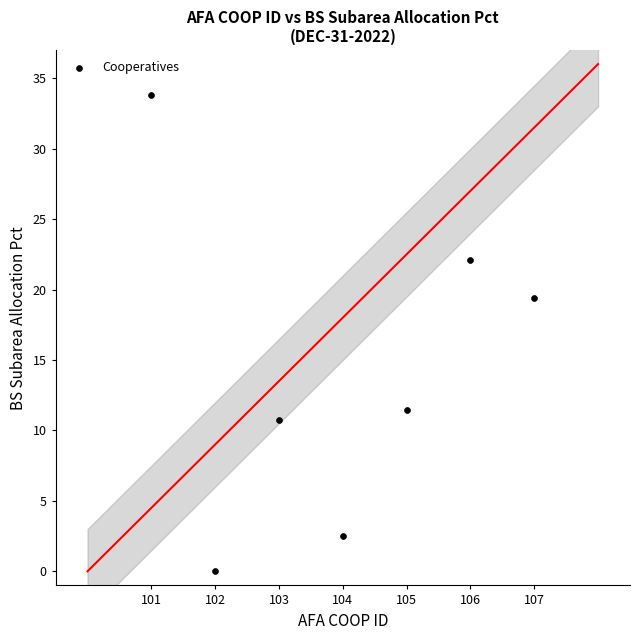

What is the average Y value?

14.3